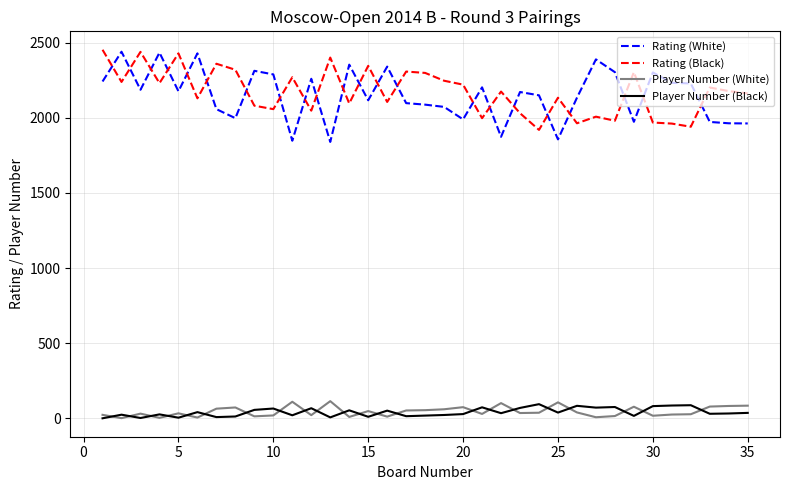

What is the greatest value displayed?

2452